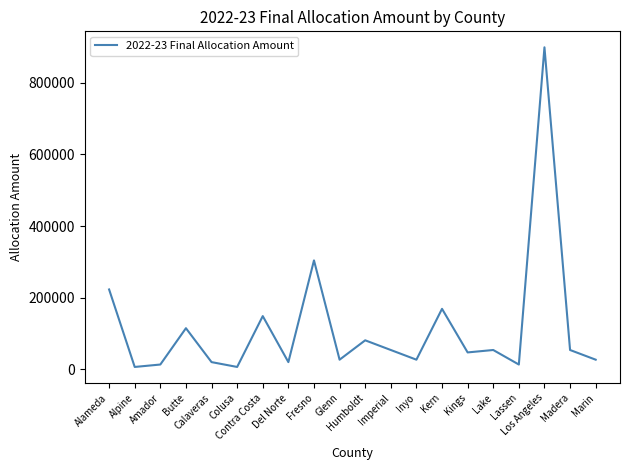

True or false: the data shows 27027 at Inyo.

True